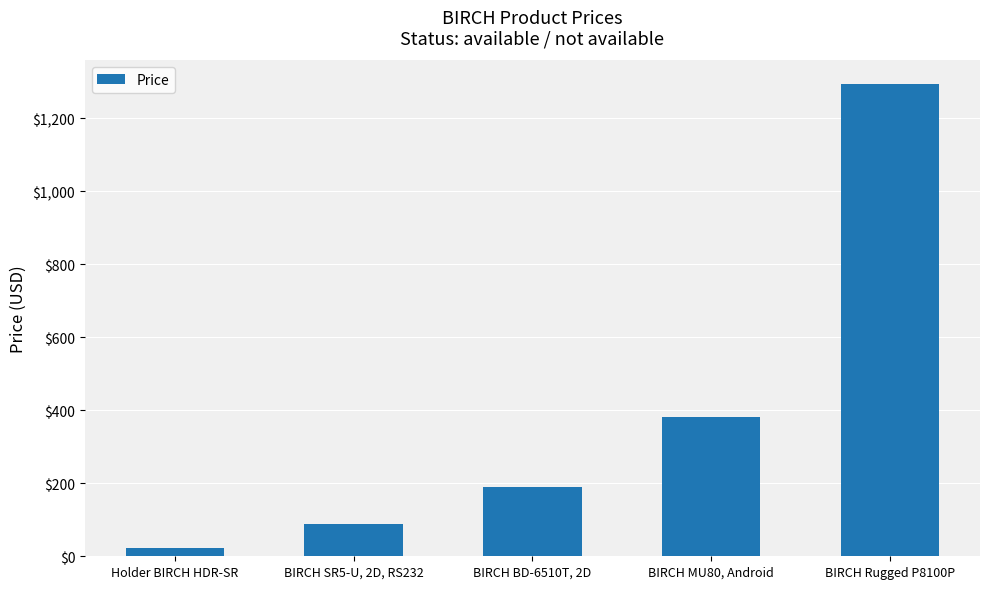

Rank the categories by value from highest to lowest.

BIRCH Rugged P8100P, BIRCH MU80, Android, BIRCH BD-6510T, 2D, BIRCH SR5-U, 2D, RS232, Holder BIRCH HDR-SR